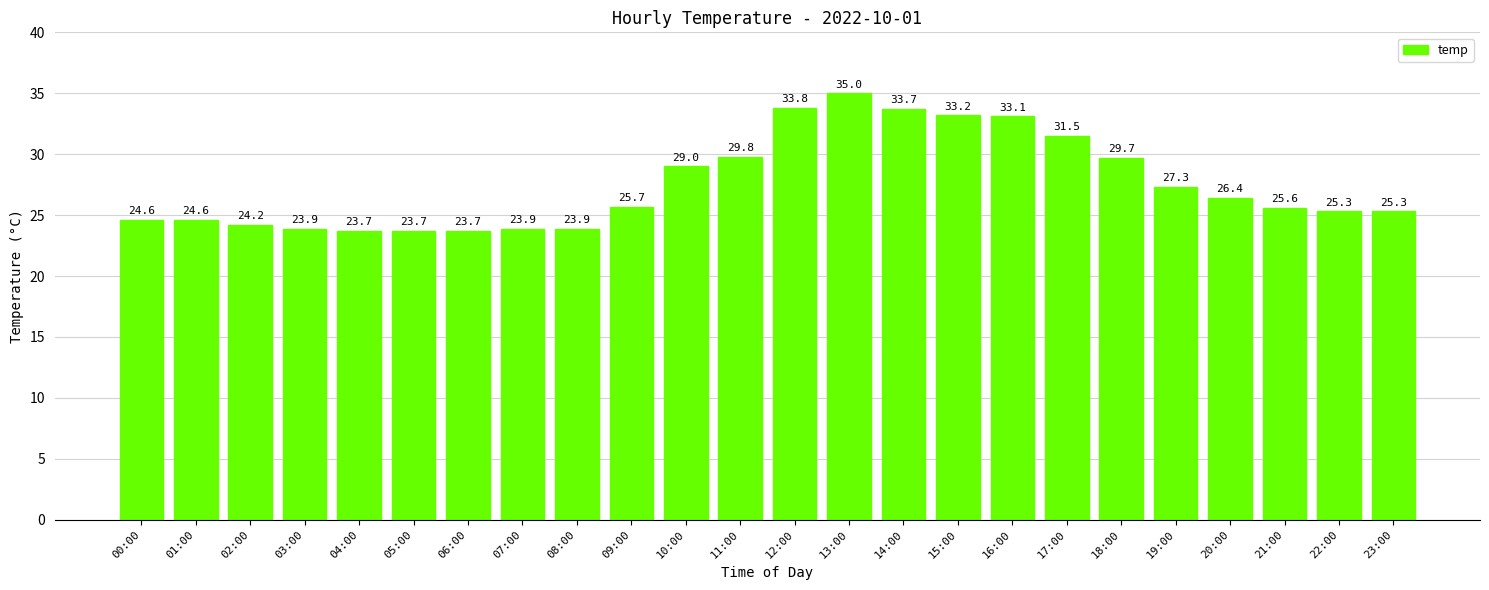

What is the smallest value displayed?

23.7